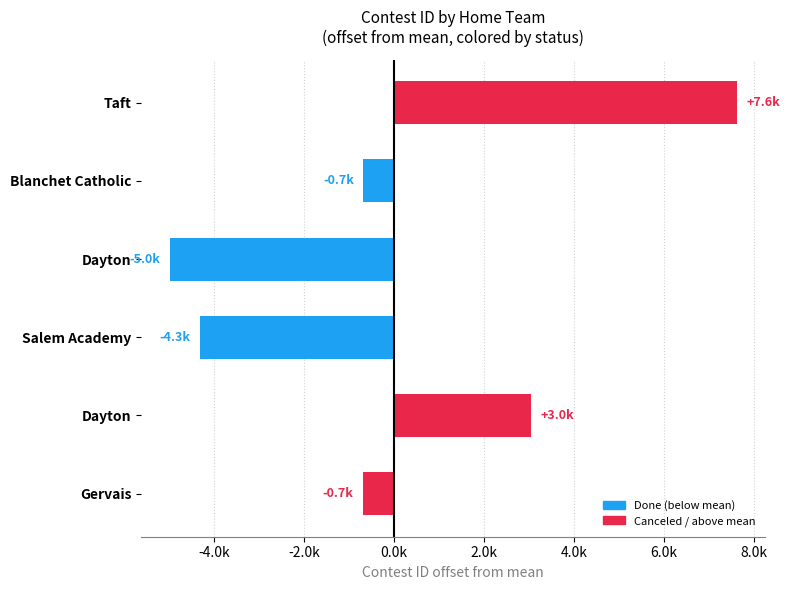

Does the chart contain any negative values?

Yes